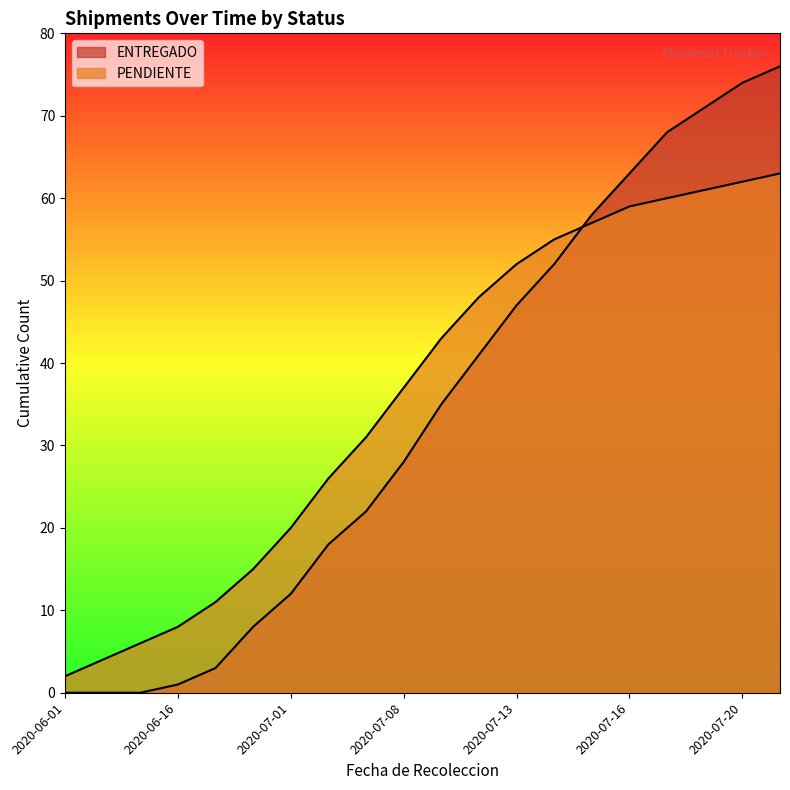

Which series changed the most between 2020-06-26 and 2020-07-14?

ENTREGADO